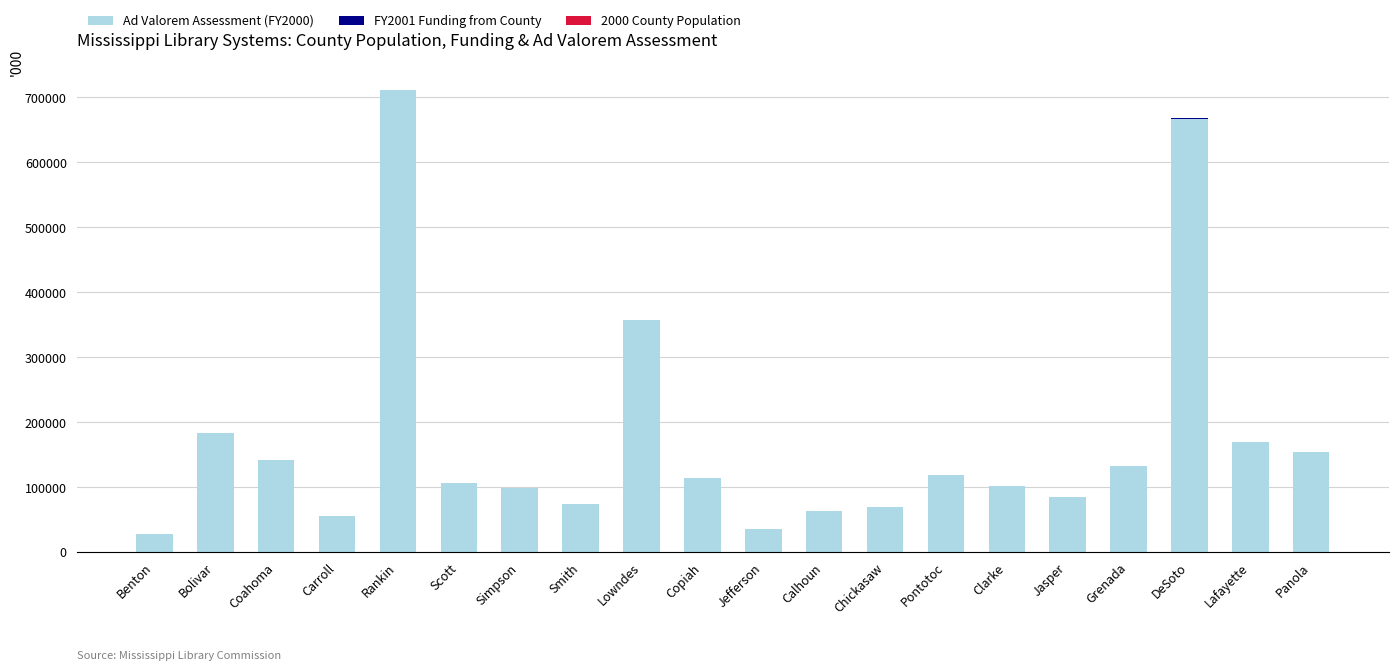

The value of Ad Valorem Assessment (FY2000) at Lowndes is 357836.0. True or false?

True